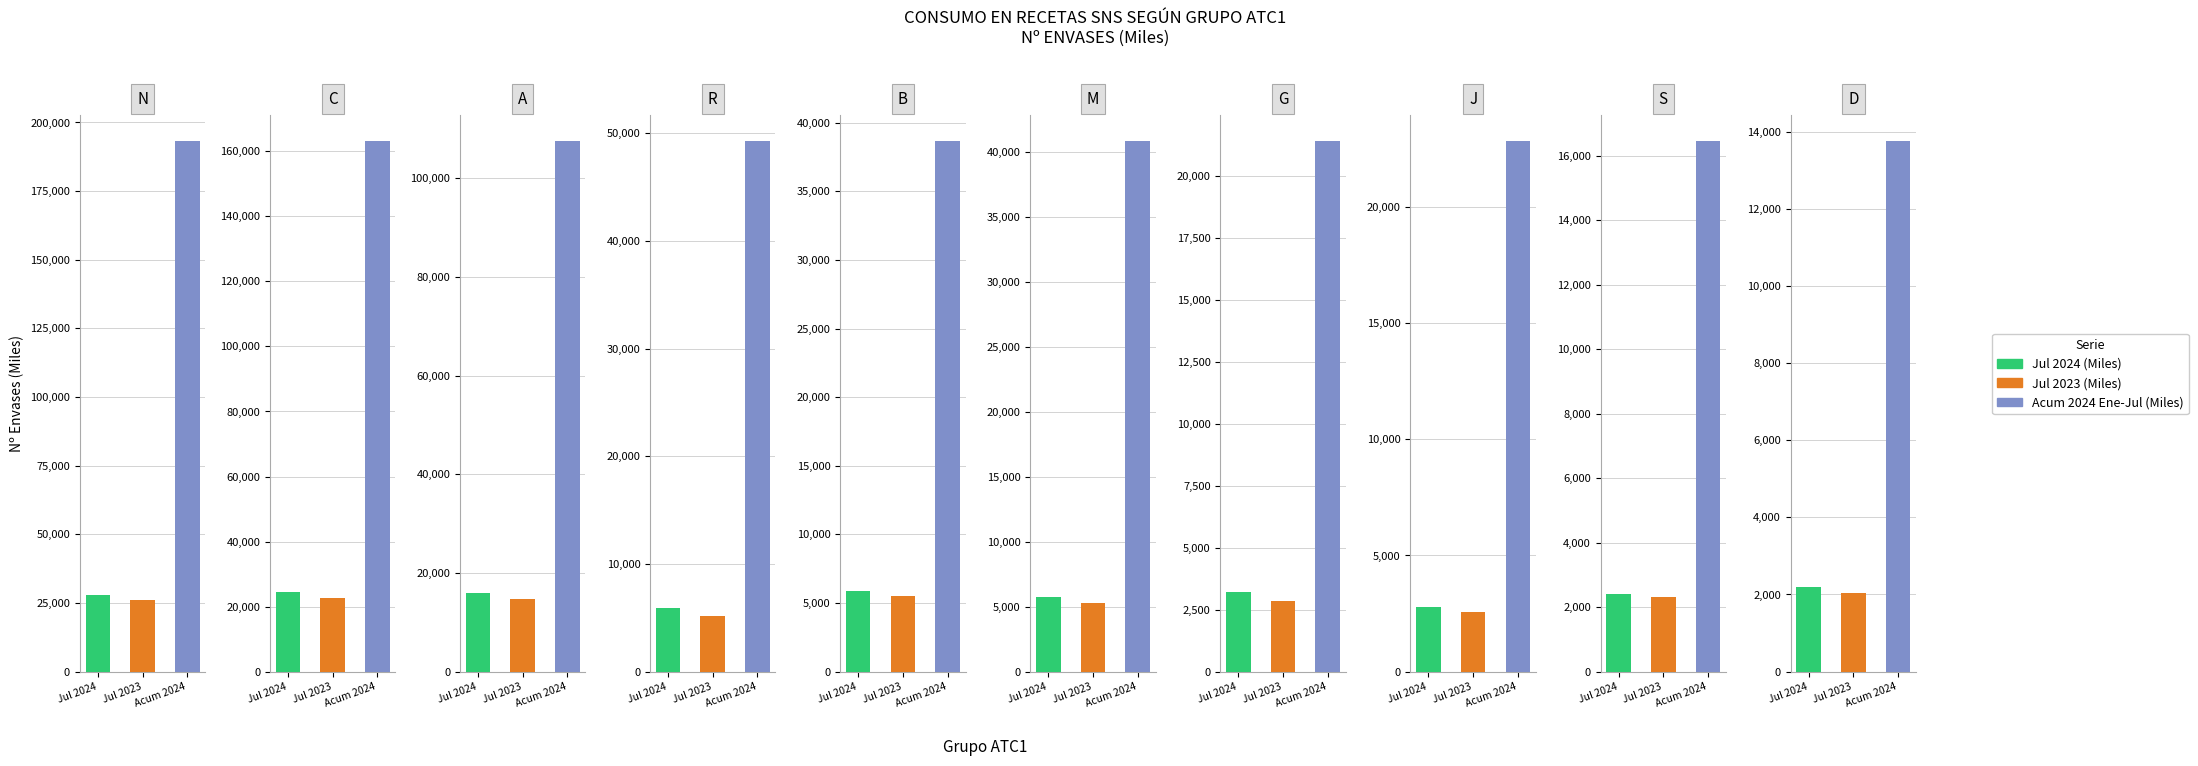

What is the sum of the Acum 2024 Ene-Jul (Miles) values at S and M?

57249.0